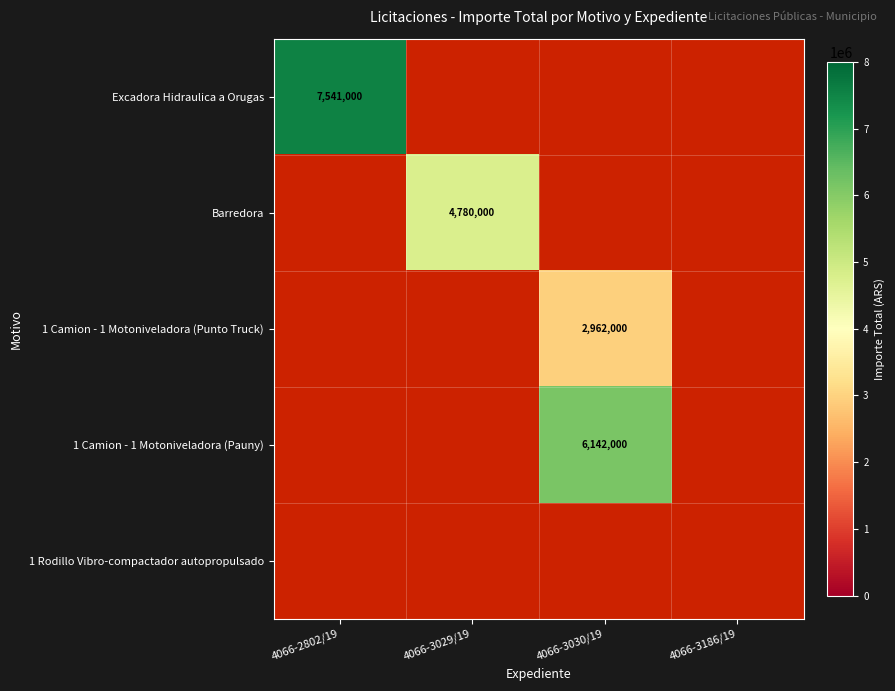

Which has a higher value, 4066-3186/19 or 4066-2802/19?

4066-2802/19